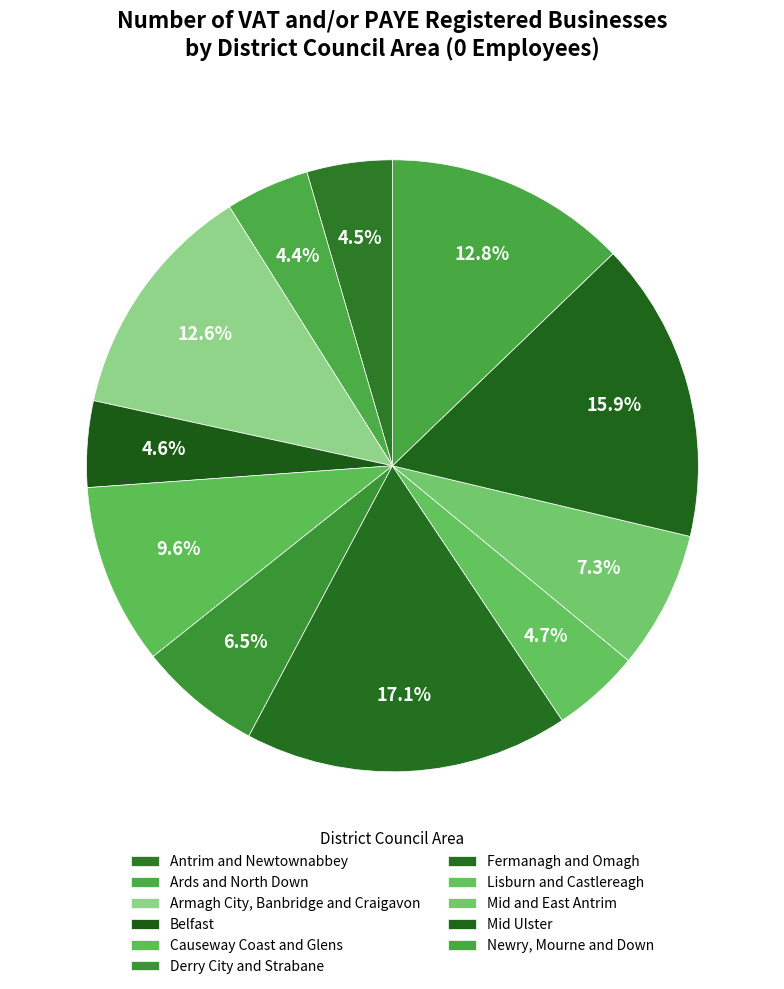

How many segments does this pie chart have?

11